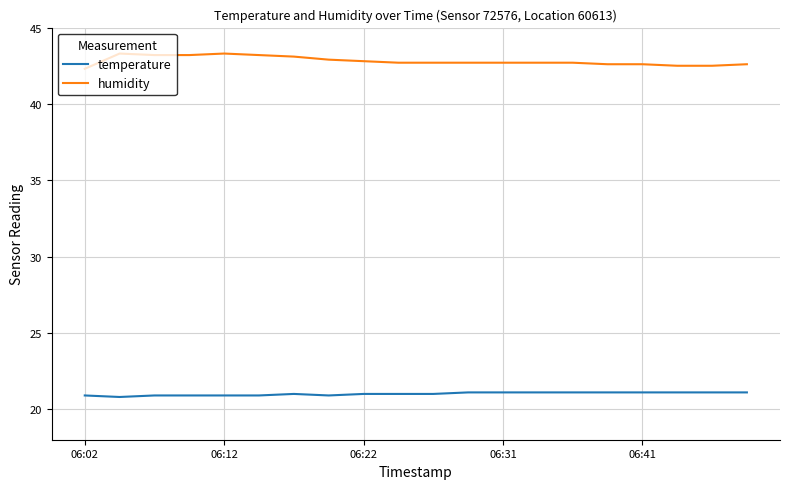

What are all the series names shown in the legend?

temperature, humidity